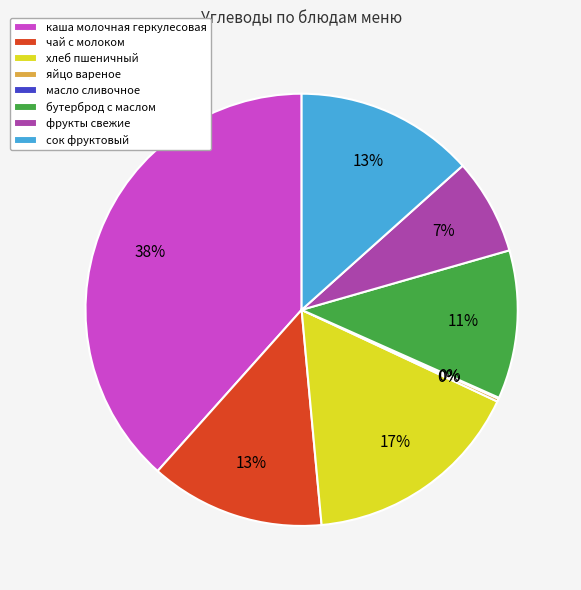

Does any single category account for the majority?

No